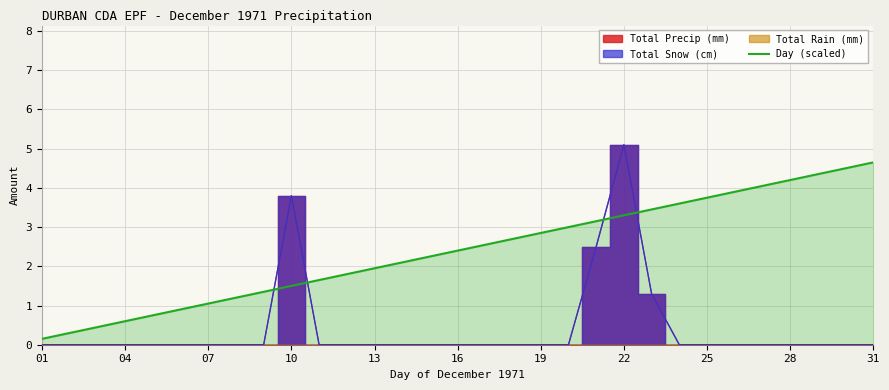

The value of Day (scaled) at 13 is 1.9. True or false?

True